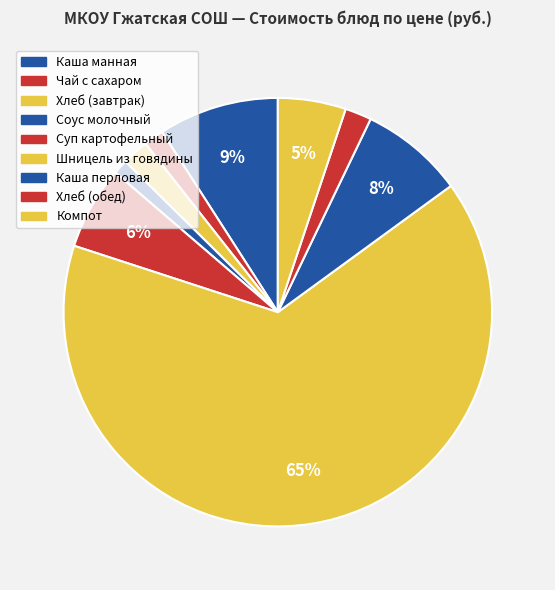

To the nearest percent, what is the difference between the Шницель из говядины and Компот slice percentages?

60%